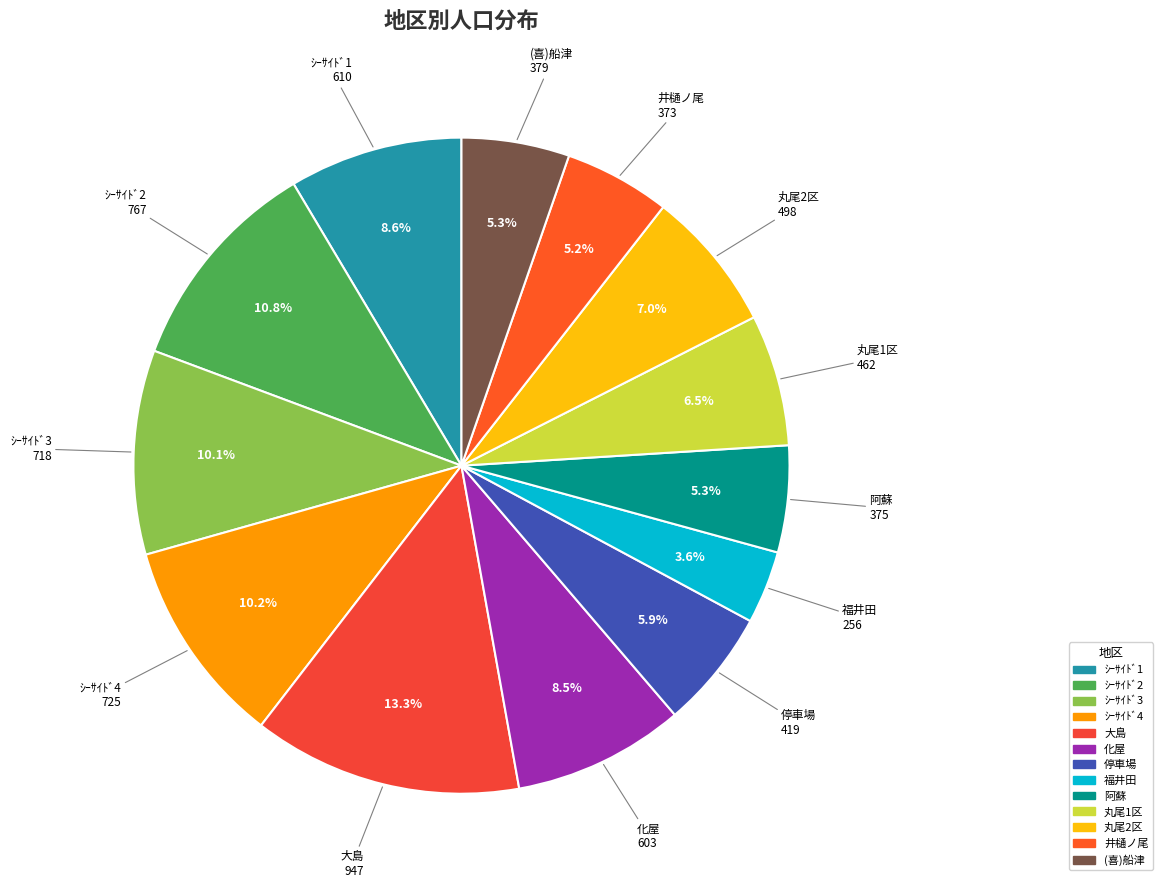

Which category has the smallest portion of the pie?

福井田